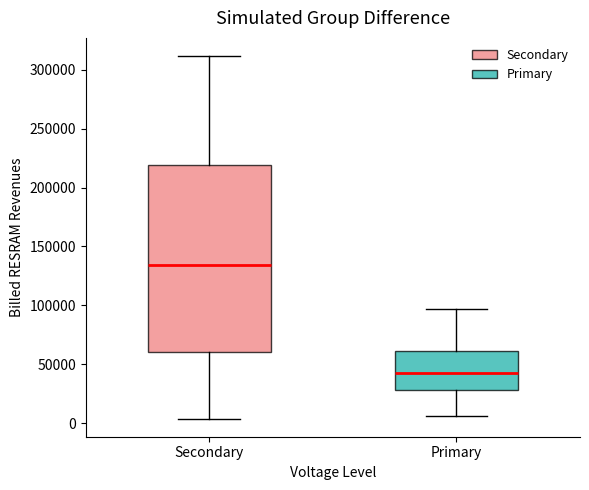

Where does the lower whisker of the box for Secondary end on the y-axis? The values are not printed on the chart, so give them approximately, as read against the axis.

5000